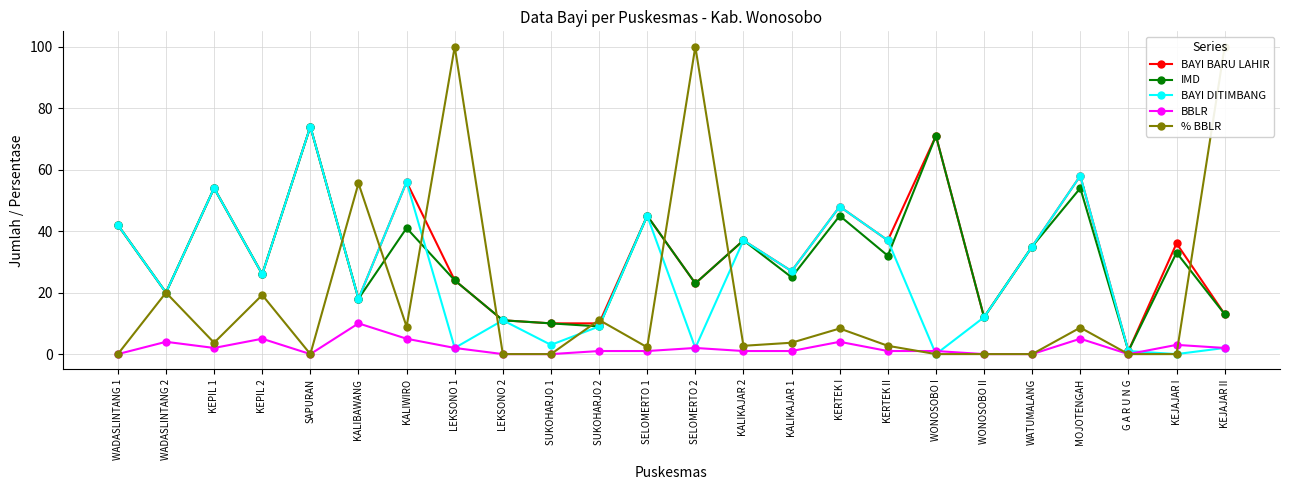

Does the chart have visible grid lines?

Yes